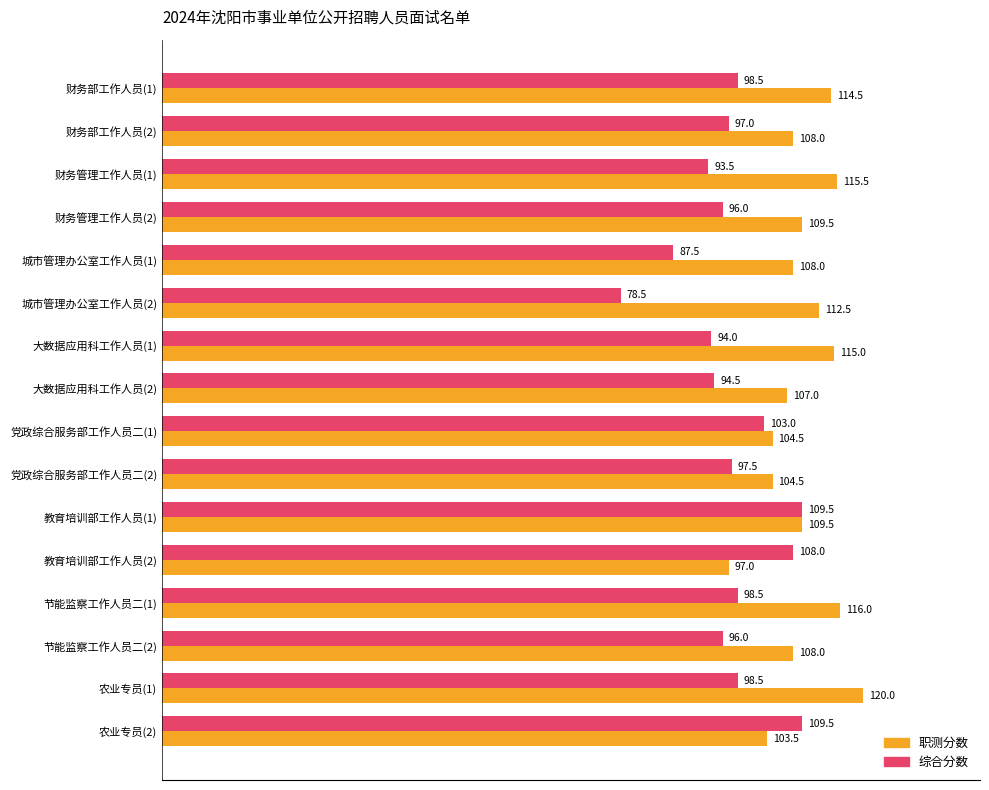

What is the lowest value of the 职测分数 series?

97.0